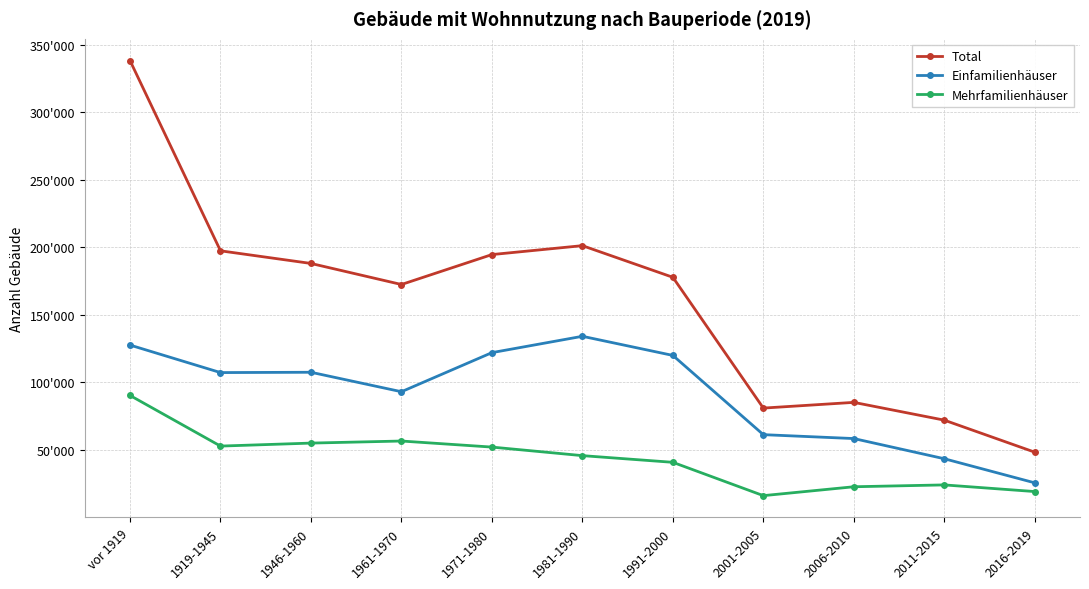

Reading left to right, what are all the values shown in this chart?

Total: 338346	197469	188115	172521	194687	201296	177864	80995	85229	72066	48339
Einfamilienhäuser: 127664	107293	107525	93113	122061	134167	120001	61320	58431	43487	25638
Mehrfamilienhäuser: 90354	52854	55072	56604	52117	45783	40838	16156	22738	24106	19179